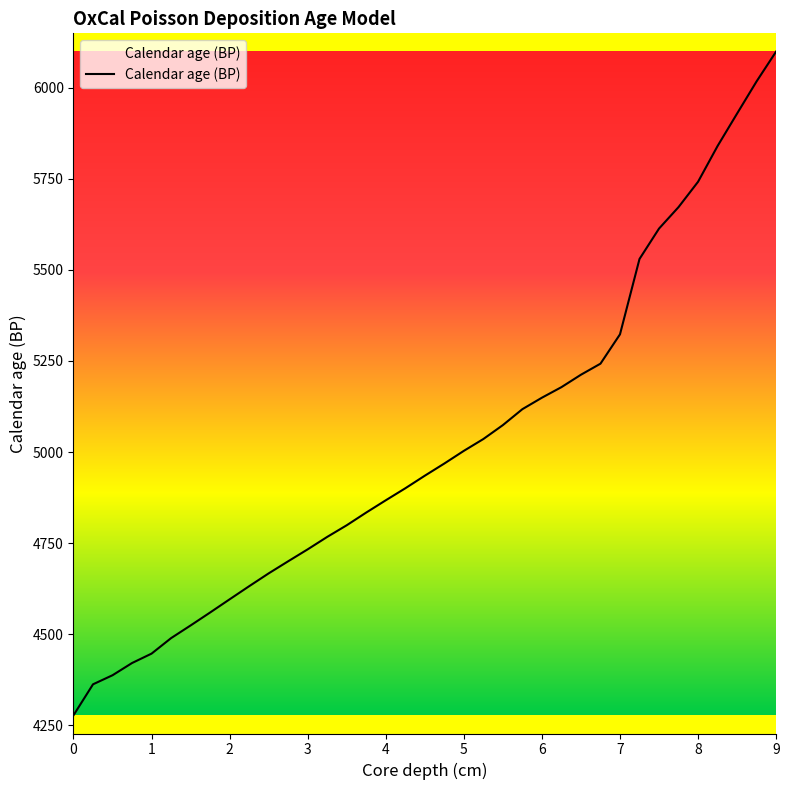

What is the smallest value displayed?

4277.5